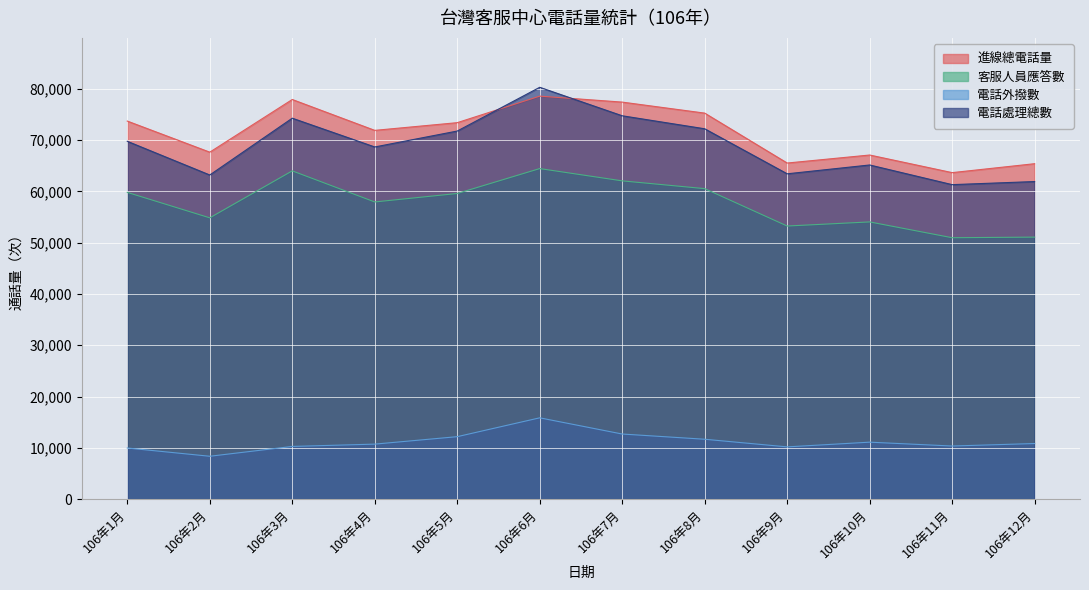

True or false: 電話處理總數 and 電話外撥數 cross at least once.

False